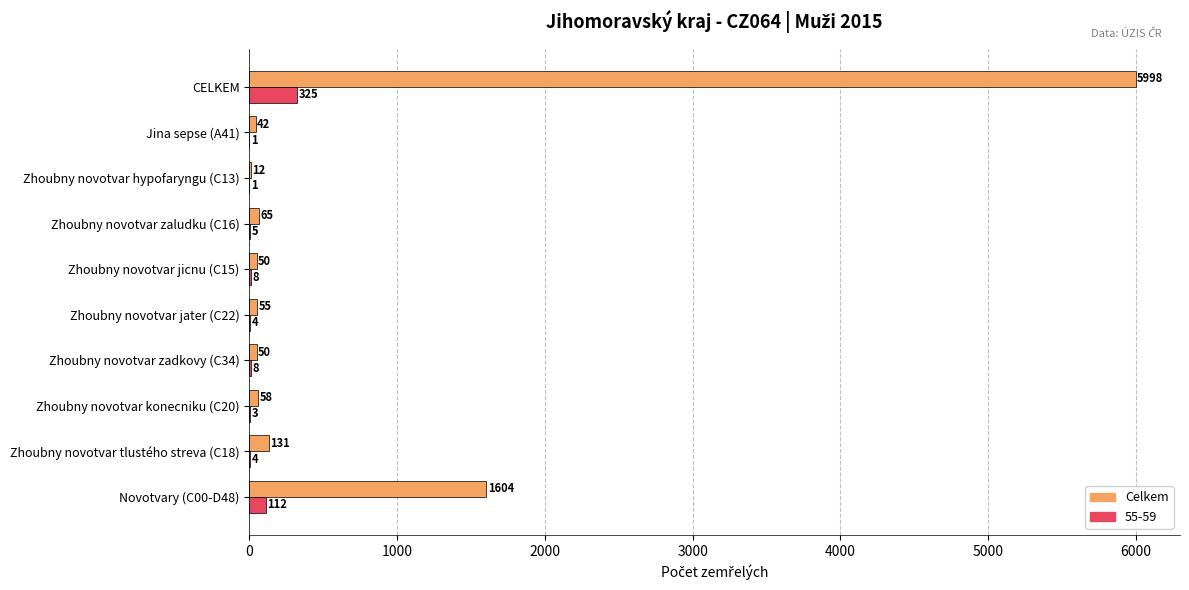

What is the sum of the Celkem values at CELKEM and Jina sepse (A41)?

6040